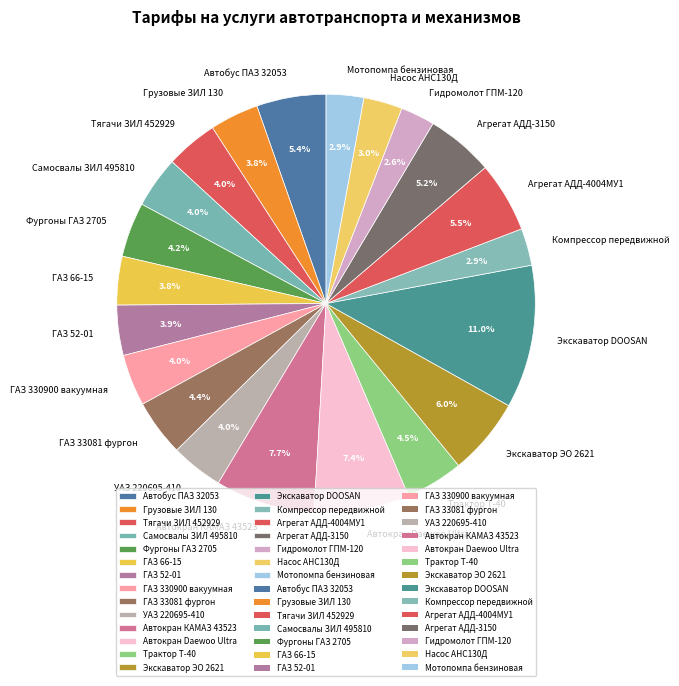

How many slices are in this pie chart?

21